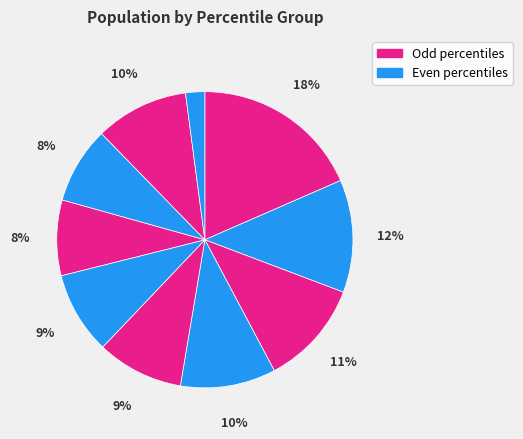

How many slices are in this pie chart?

10